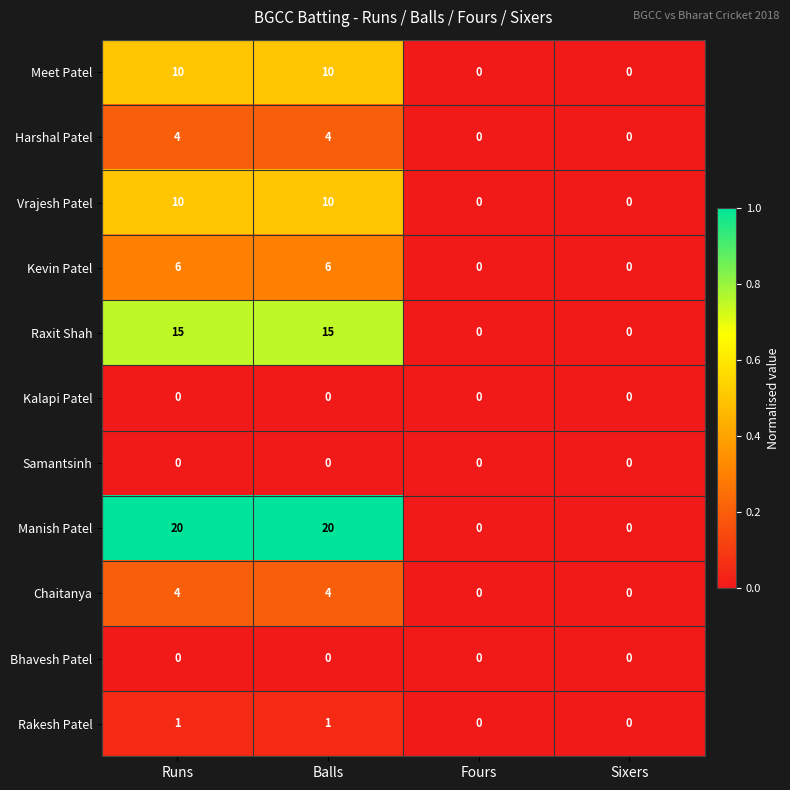

Which series has the largest total across all categories?

Manish Patel